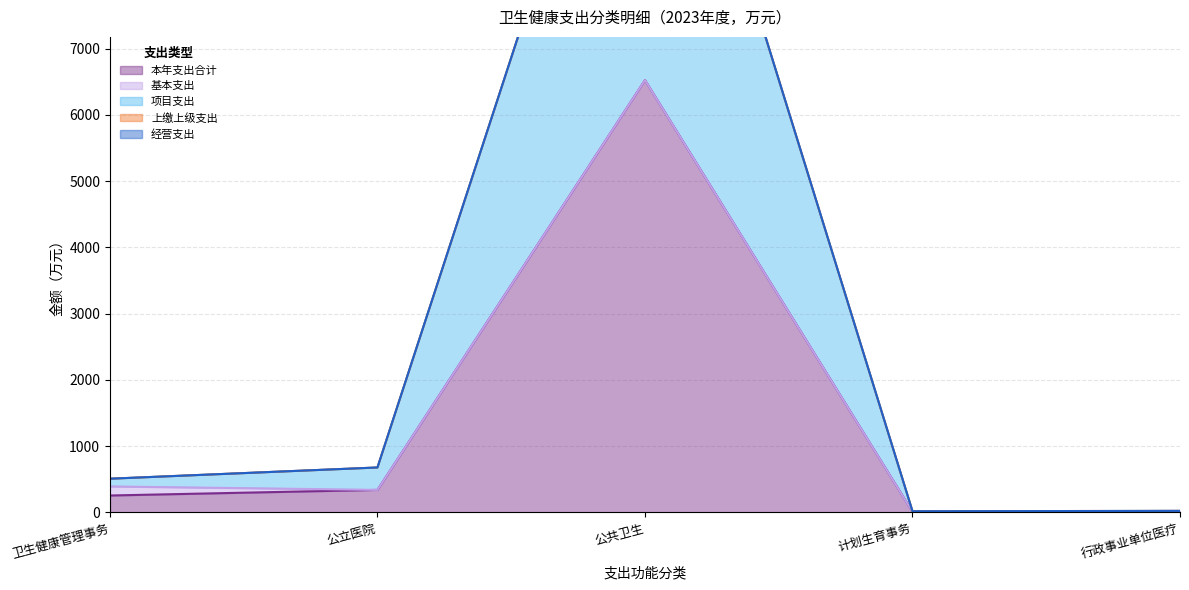

At which label does 本年支出合计 reach its peak?

公共卫生